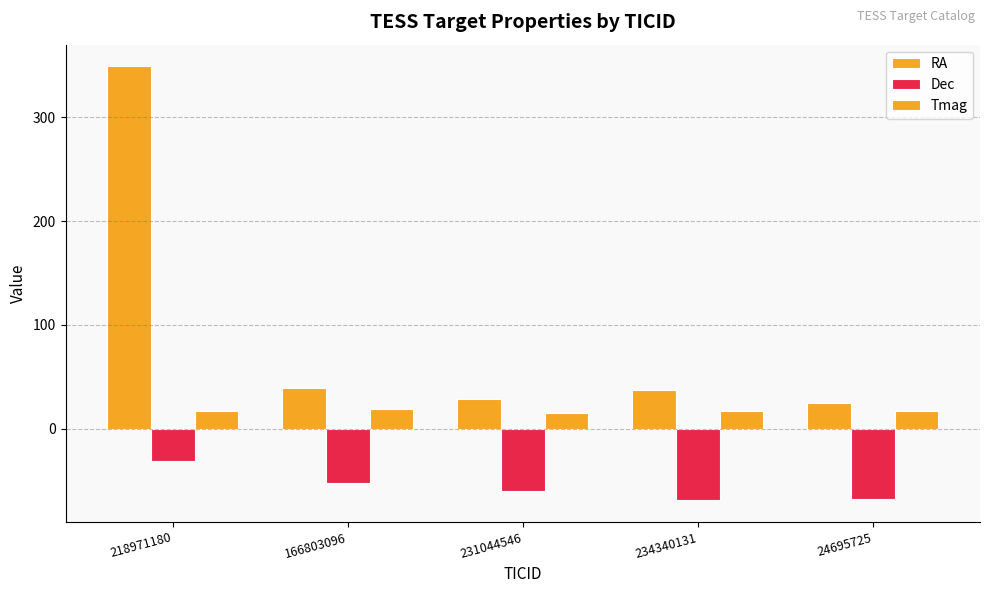

Reading left to right, extract all data points from this chart.

RA: 348.9	39.0	28.5	37.7	25.3
Dec: -30.8	-52.3	-59.8	-68.7	-67.9
Tmag: 16.7	18.9	15.7	16.9	16.8